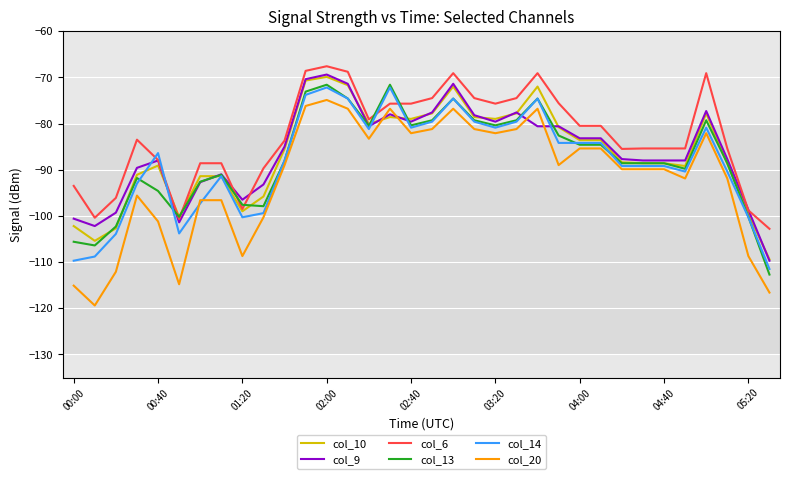

Which series has the widest spread of values?

col_20